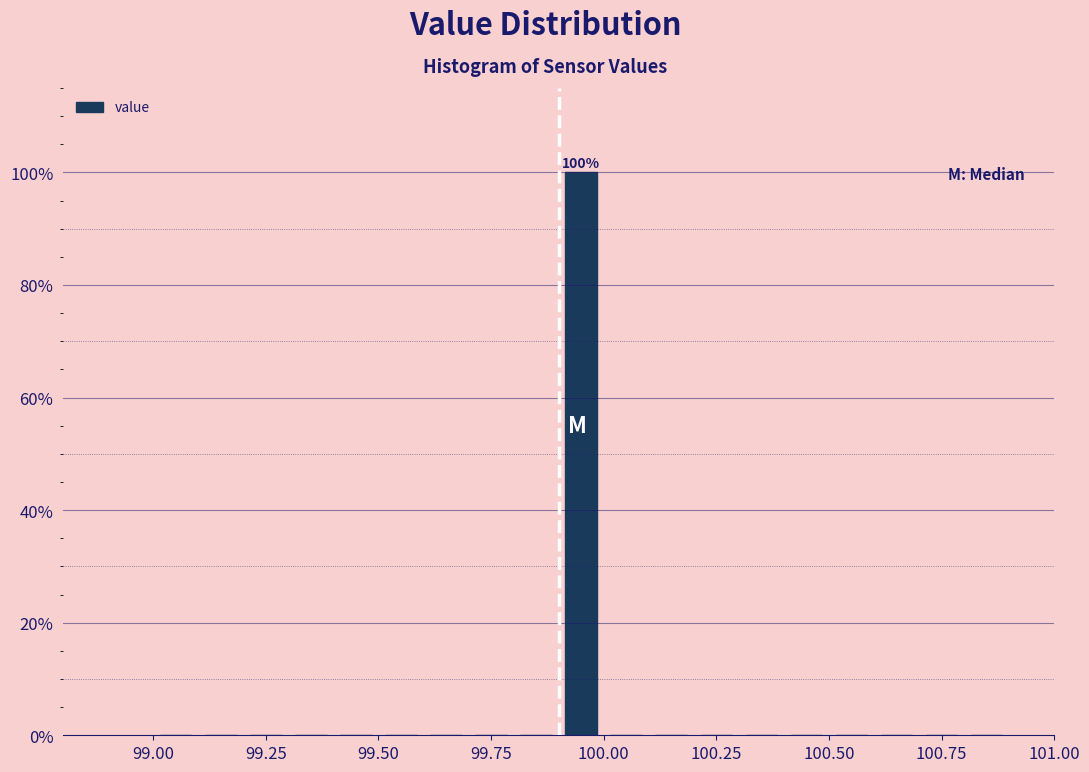

Read against the x-axis, roughly where is the centre of the tallest bar?

99.95